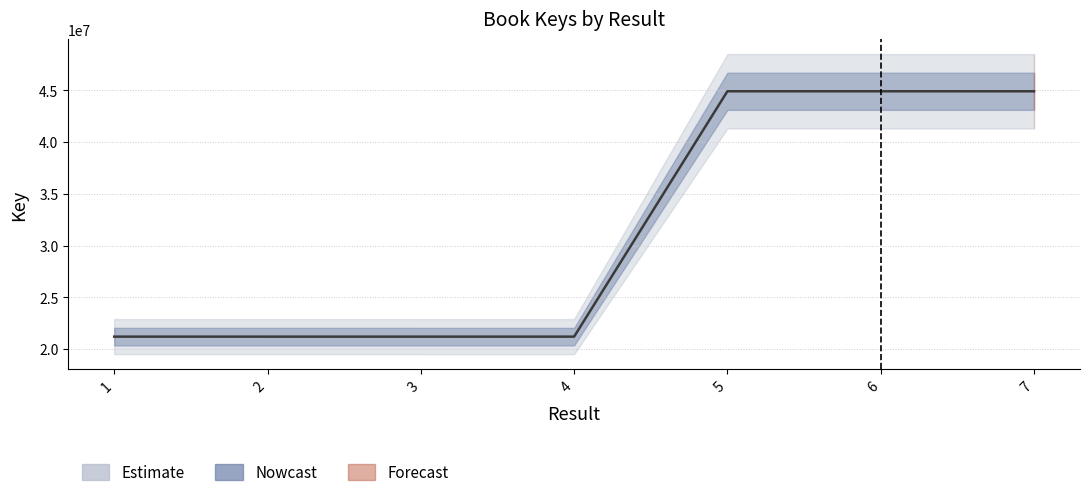

Rank the categories by value from highest to lowest.

5, 6, 7, 1, 2, 4, 3